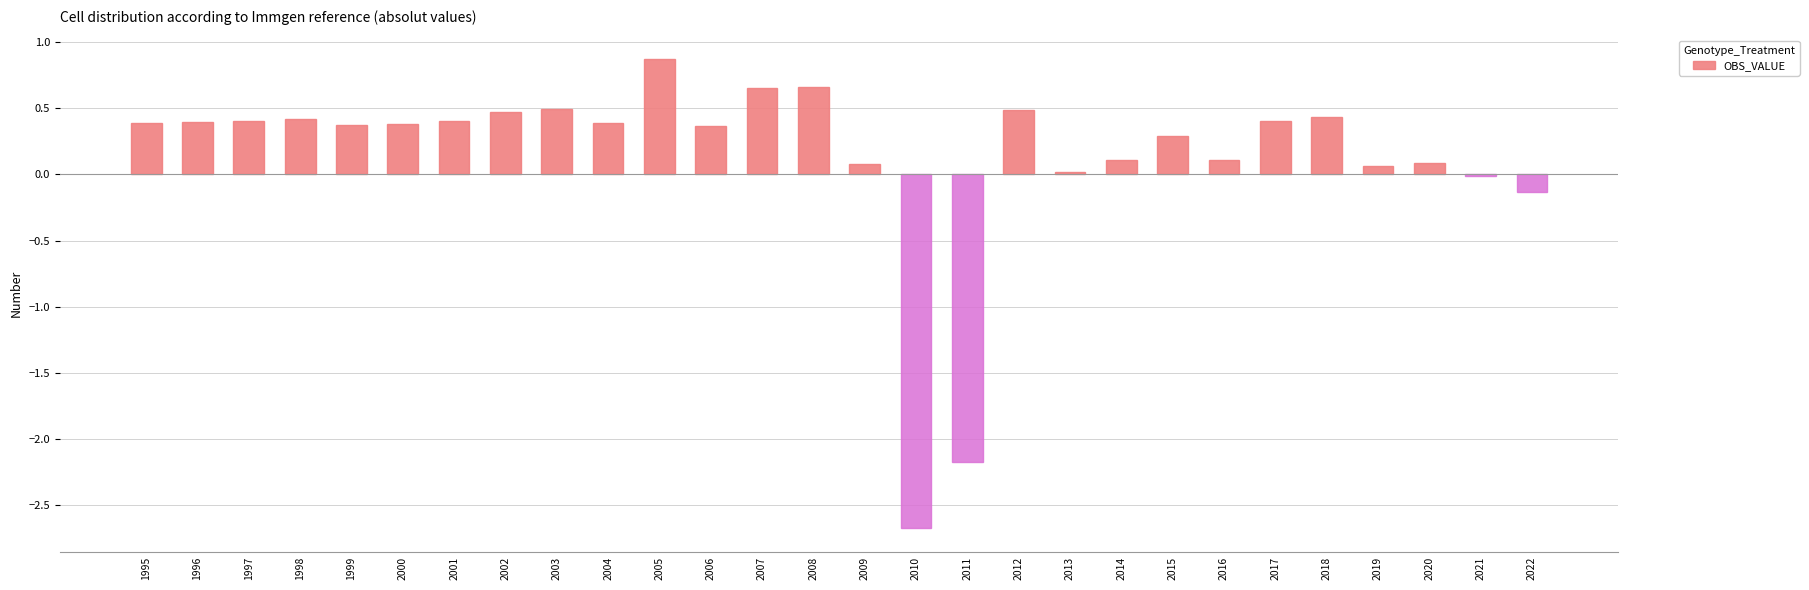

At which category does the chart reach its peak across all series?

2005